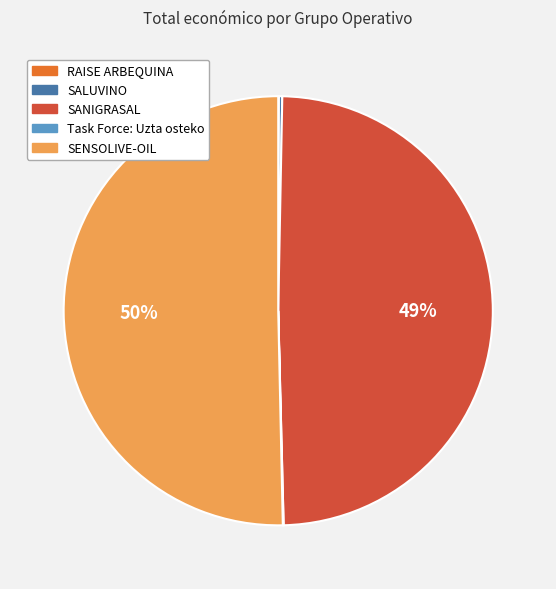

To the nearest percent, what is the difference between the SANIGRASAL and SENSOLIVE-OIL slice percentages?

1%